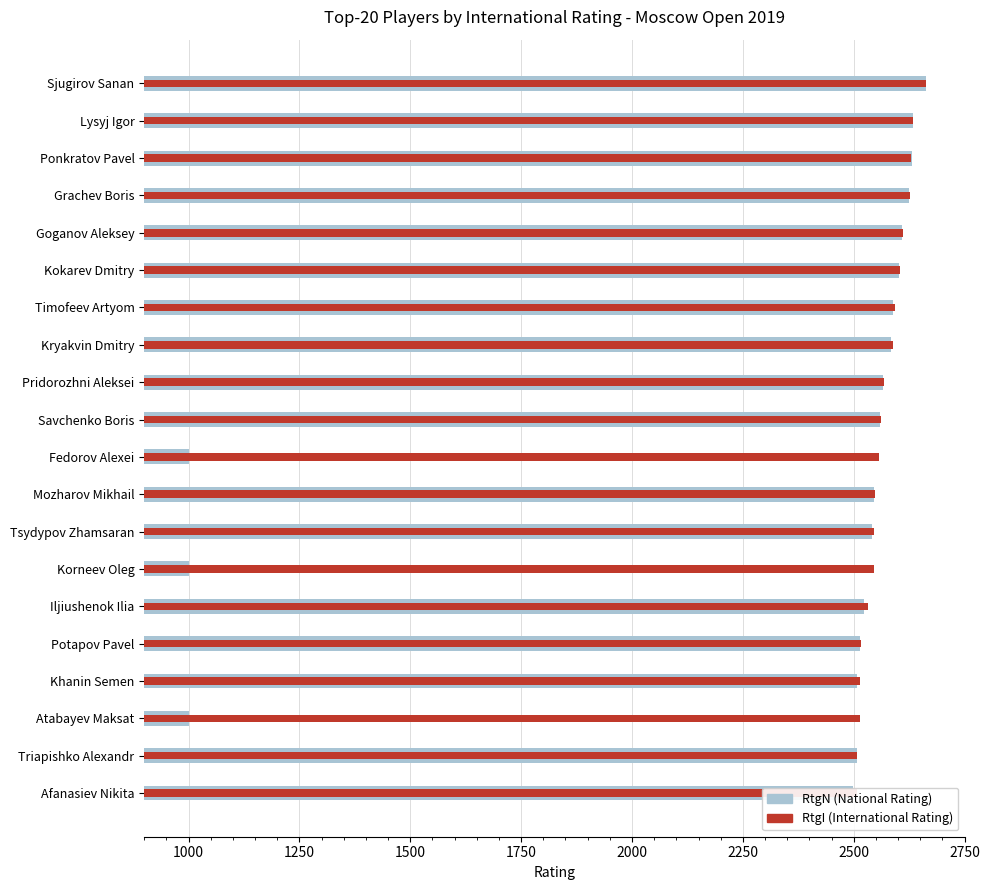

How many distinct data groups are displayed?

2